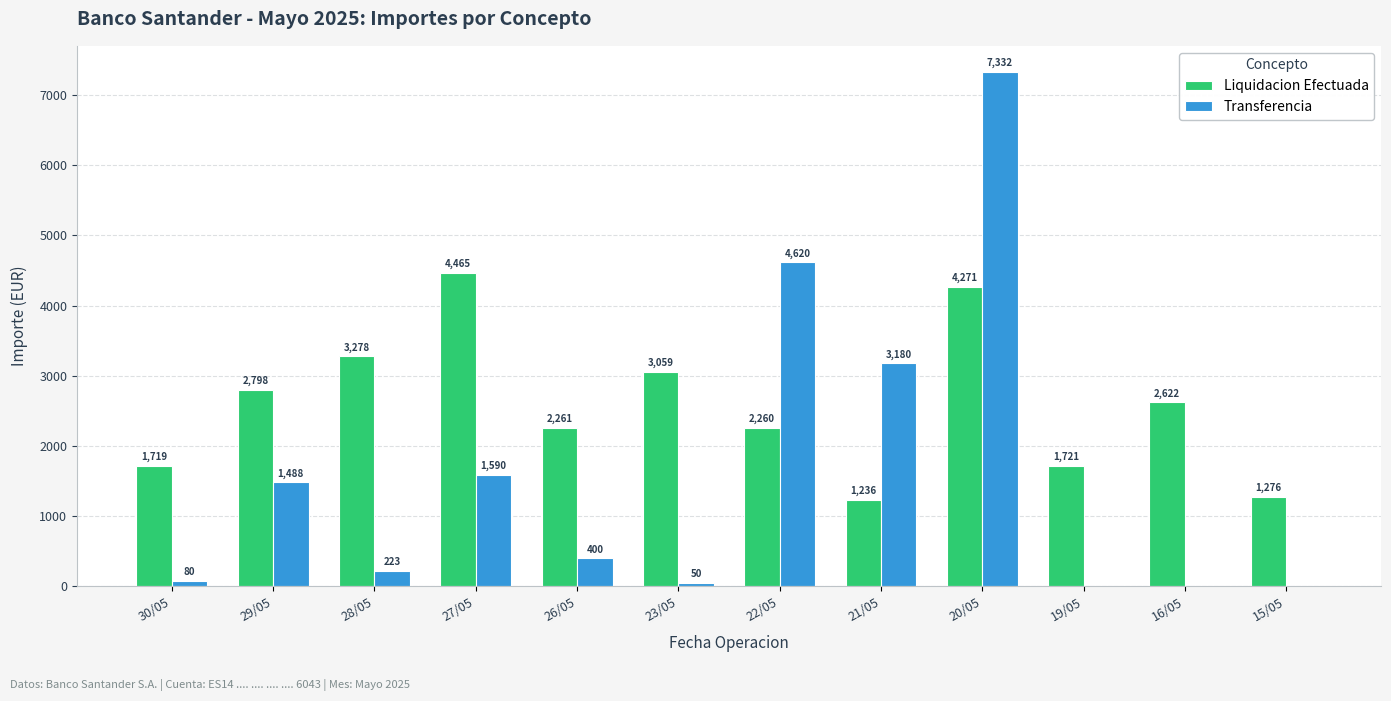

At which category does the chart reach its peak across all series?

20/05